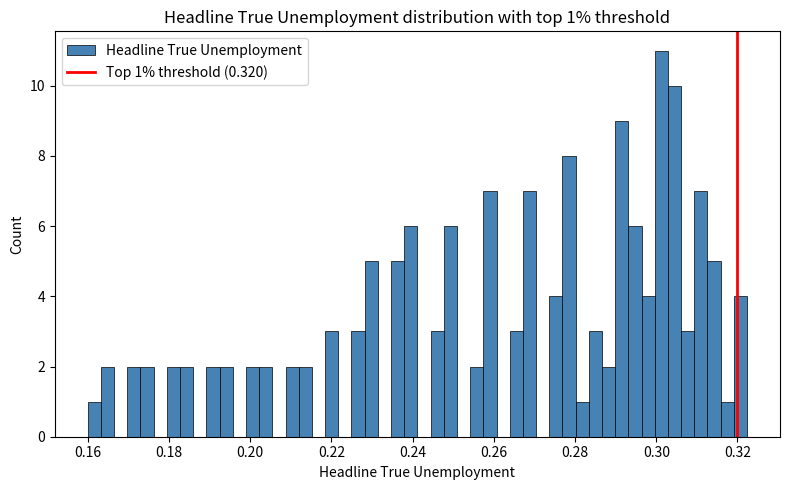

Read against the x-axis, roughly where is the centre of the tallest bar?

0.302